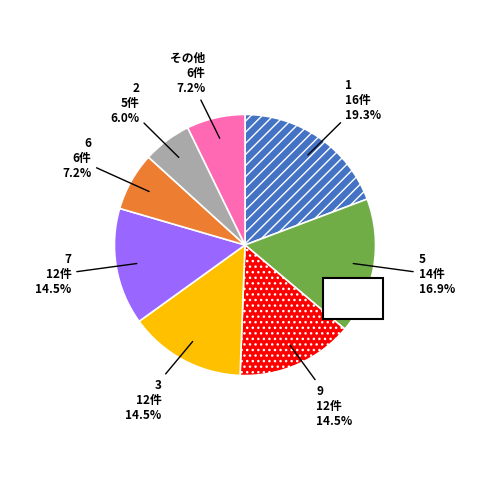

To the nearest percent, what portion does 8 represent?

1%